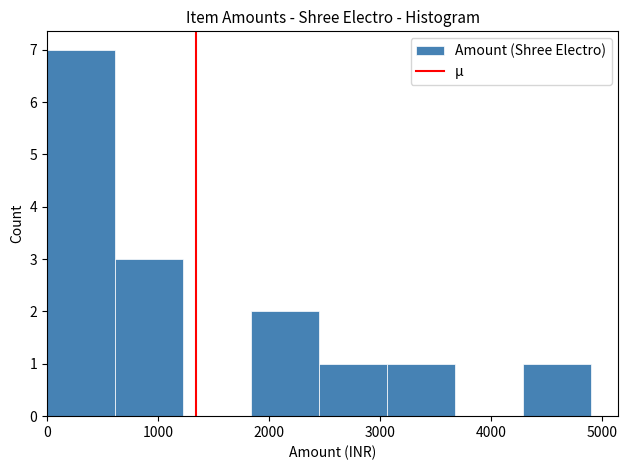

Reading left to right, list every bar in this chart as the range it spans on the x-axis followed by its height. Neither the bar edges nor the heights are printed on the chart, so give them approximately, as read against the axes.

0 to 600: 7
600 to 1200: 3
1200 to 1800: 0
1800 to 2500: 2
2500 to 3100: 1
3100 to 3700: 1
3700 to 4300: 0
4300 to 4900: 1